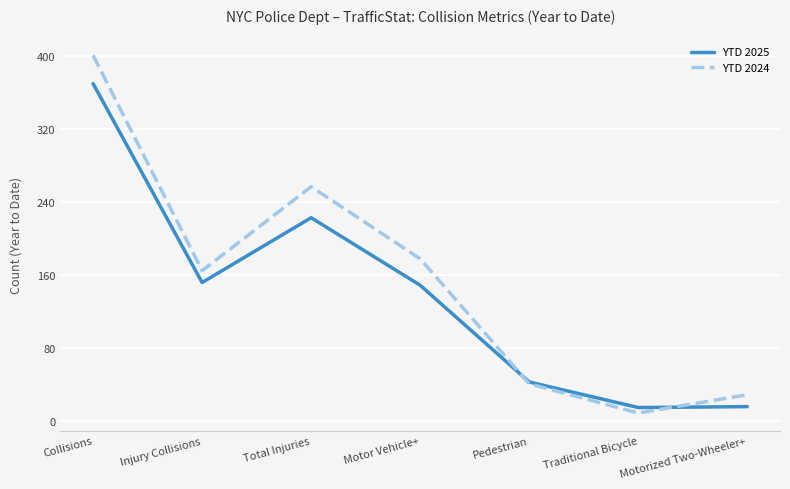

True or false: YTD 2024 has a value of 68 at Pedestrian.

False